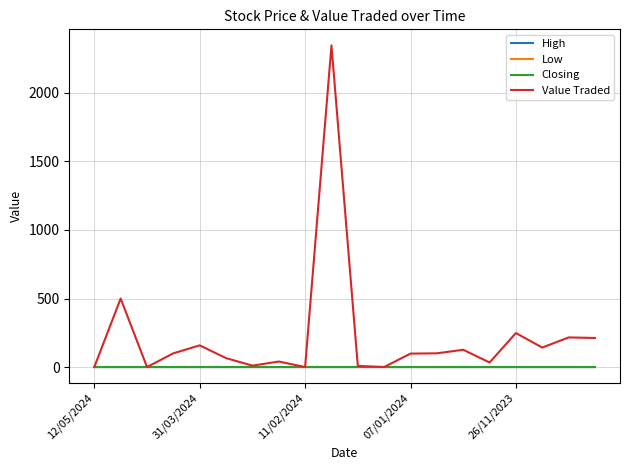

At how many categories does at least one series exceed 1633?

1